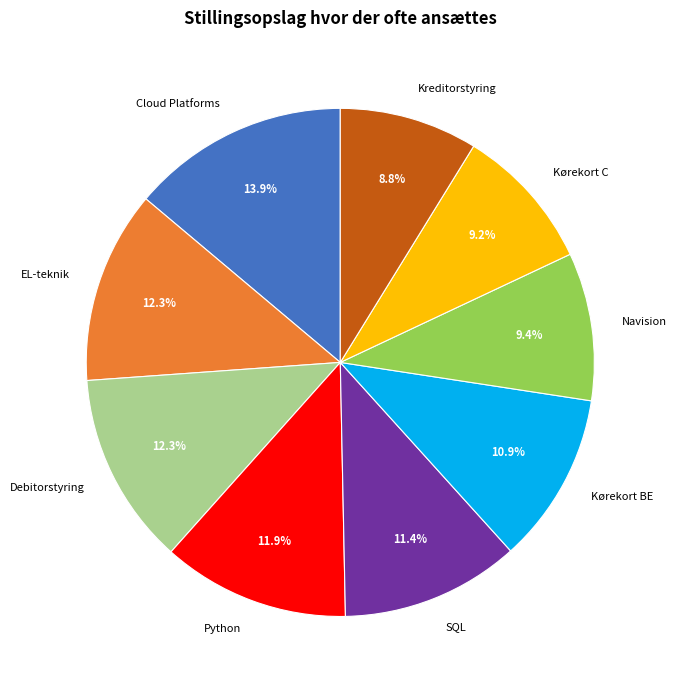

To the nearest percent, what is the average slice percentage?

11%